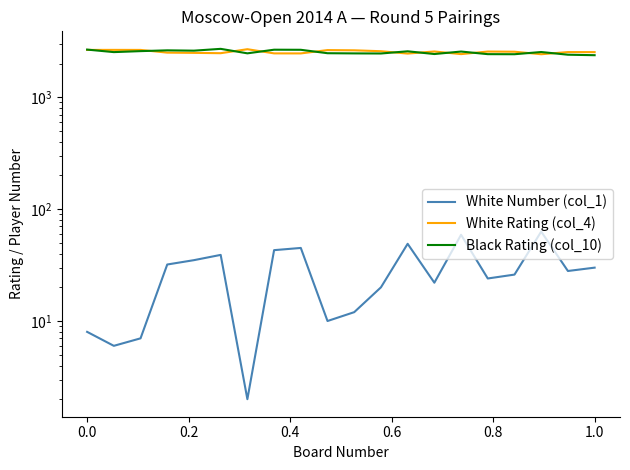

Is it true that White Number (col_1) equals 77 at 8?

False